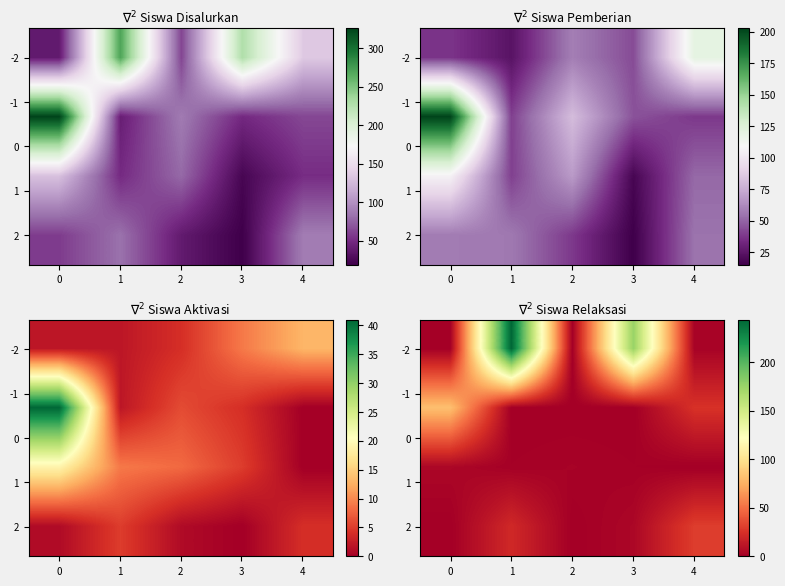

At which category is the sum across all series the highest?

1